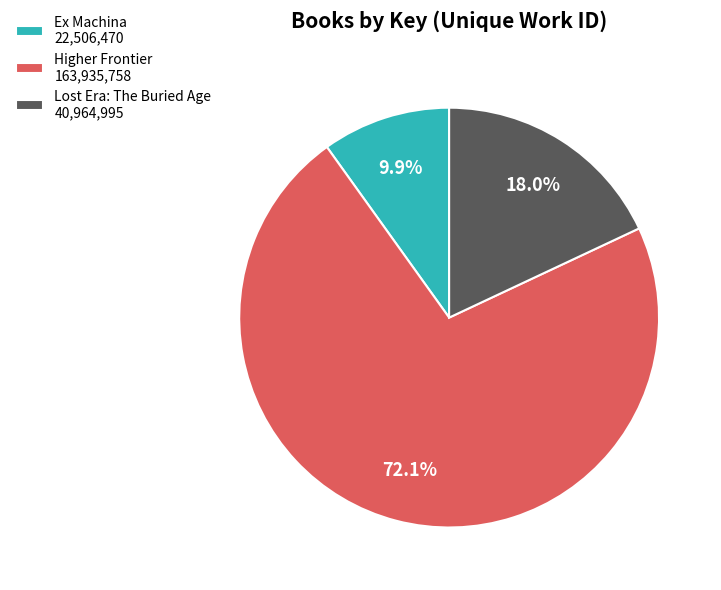

What portion of the pie excludes Lost Era: The Buried Age?

82.0%